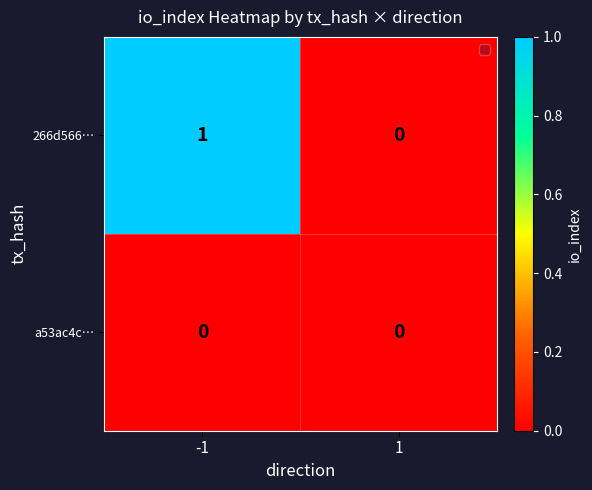

List the series in order of their overall mean, highest first.

266d566…, a53ac4c…